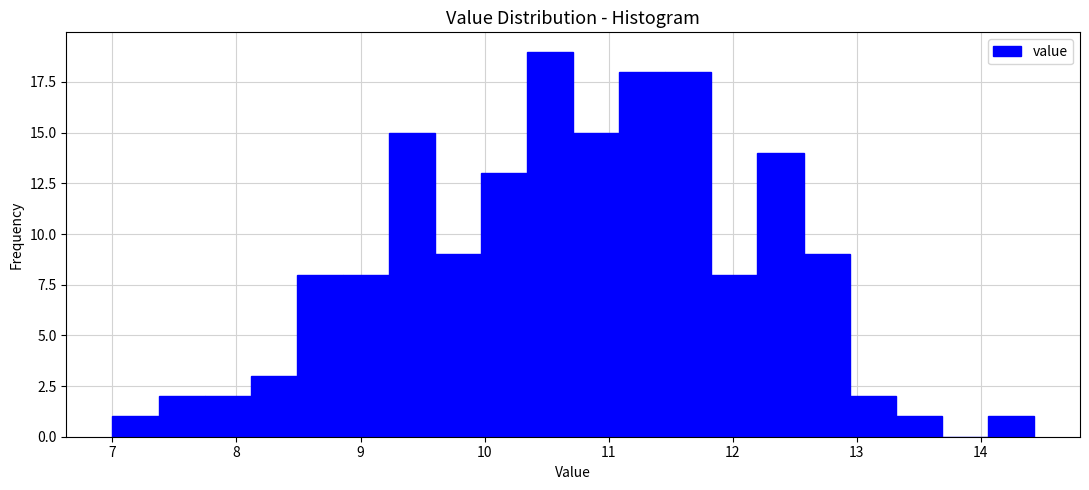

Around what value on the x-axis is the tallest bar? Give the approximate position of its centre, as read against the axis.

10.5